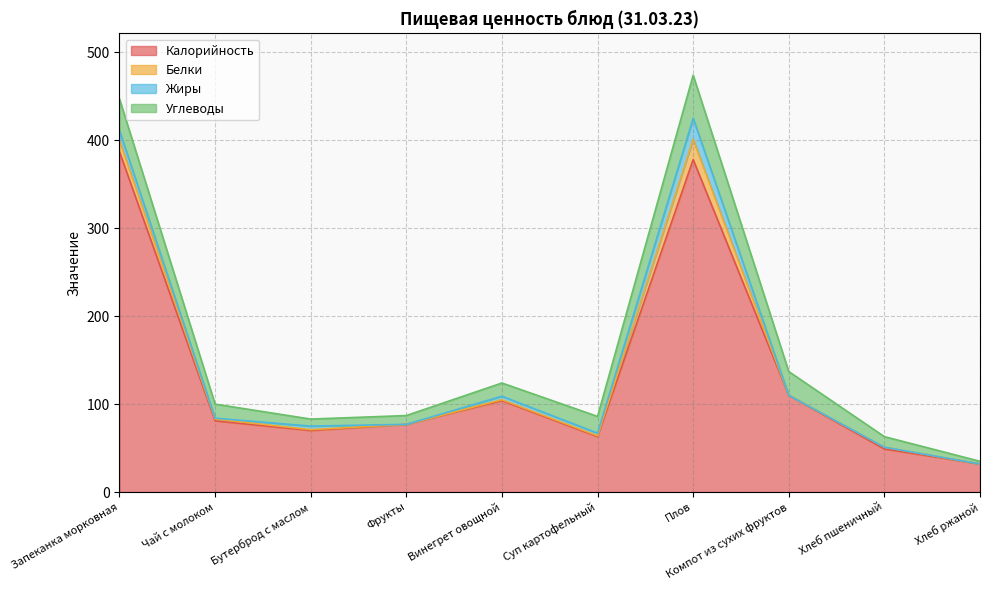

Does the chart display data point markers on the line(s)?

No